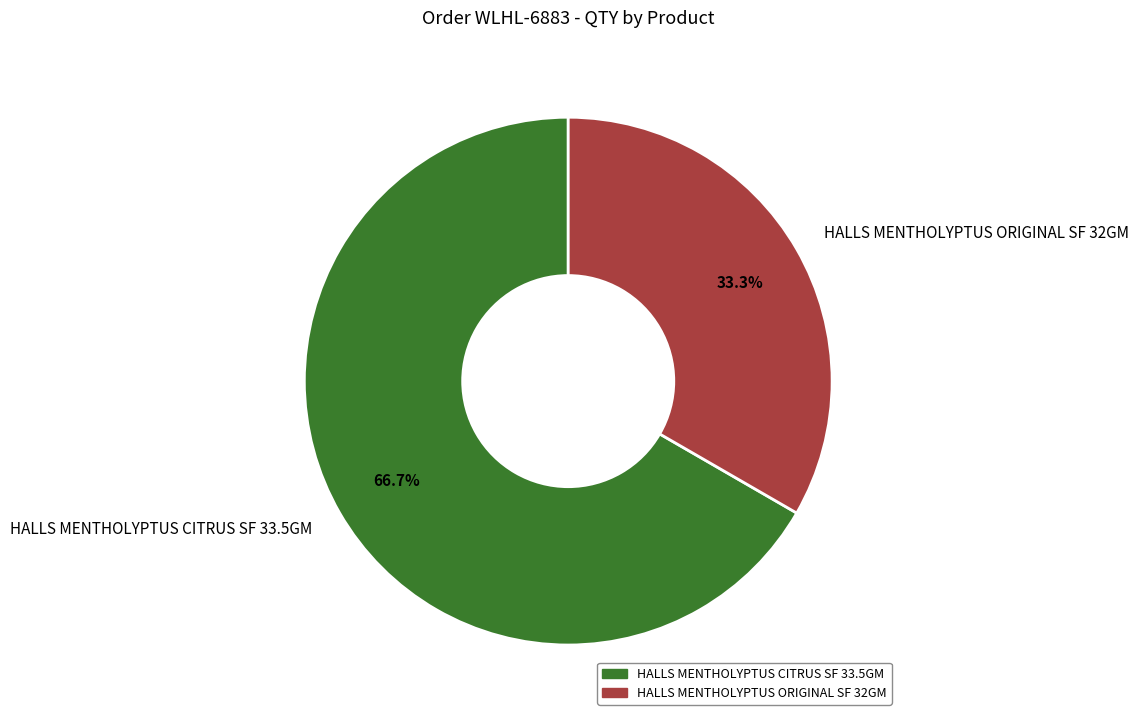

Does any single category account for the majority?

Yes